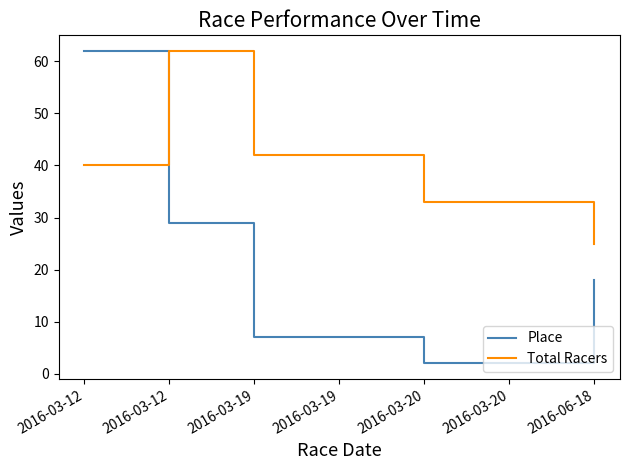

At which label does Total Racers reach its minimum?

2016-06-18